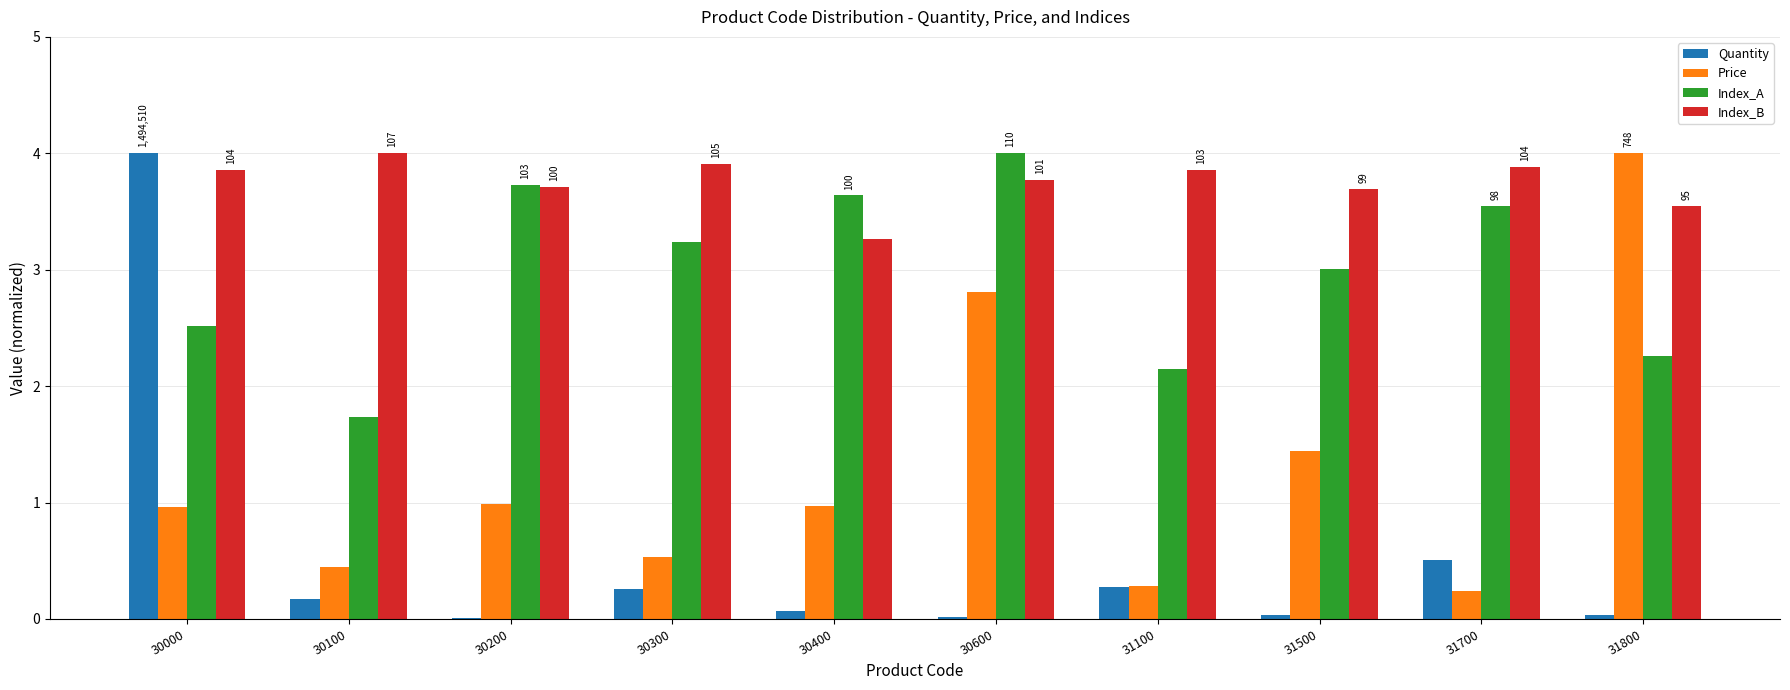

How many groups of bars are there?

10